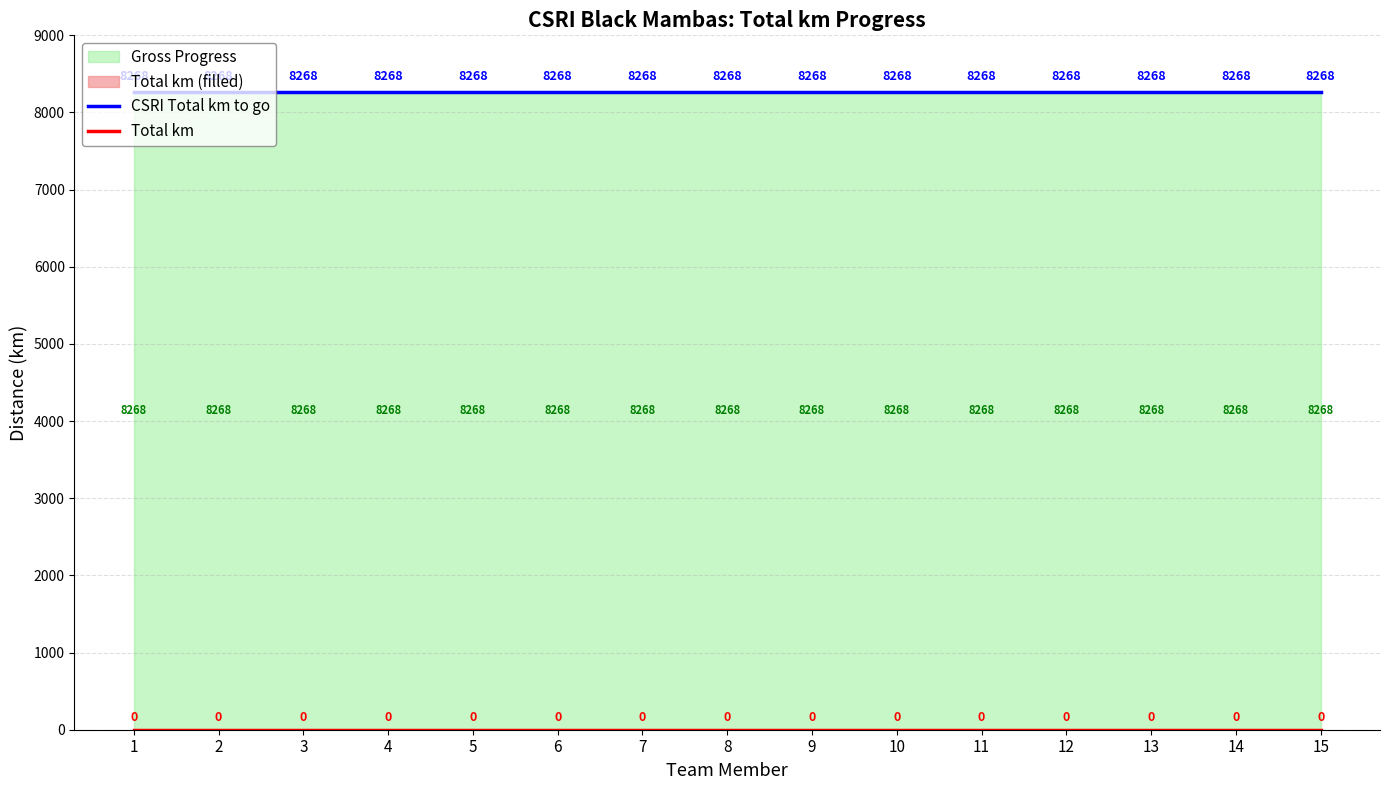

True or false: Total km and CSRI Total km to go cross at least once.

False